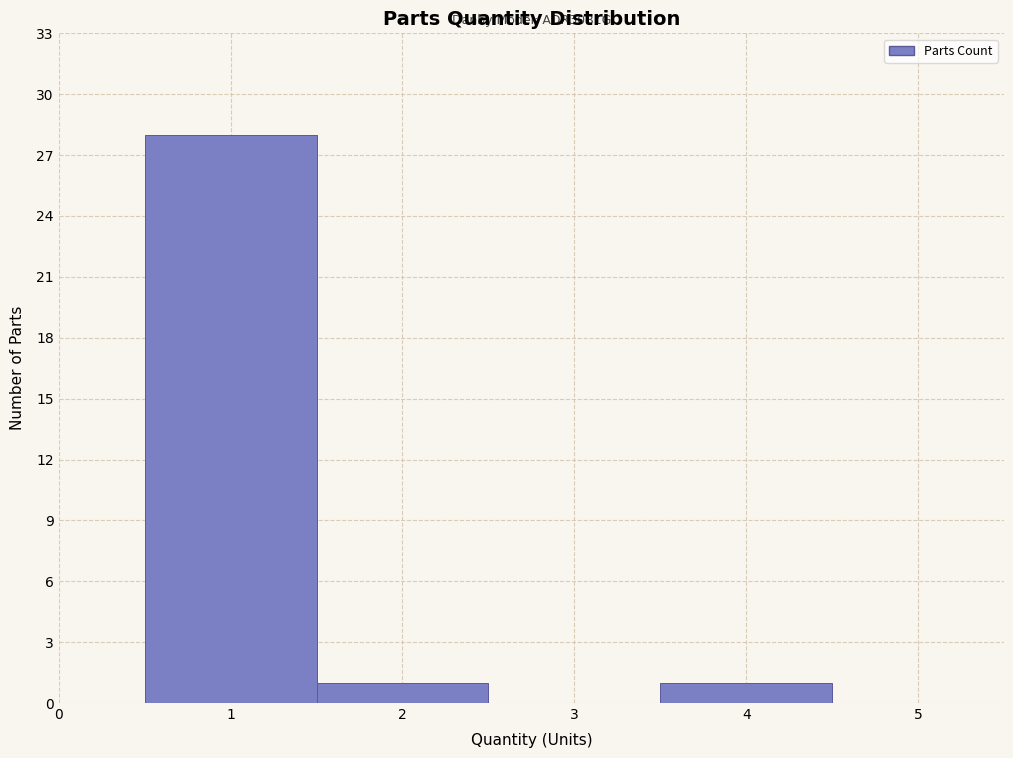

Over which range of the x-axis is the bar tallest?

0.5 to 1.5